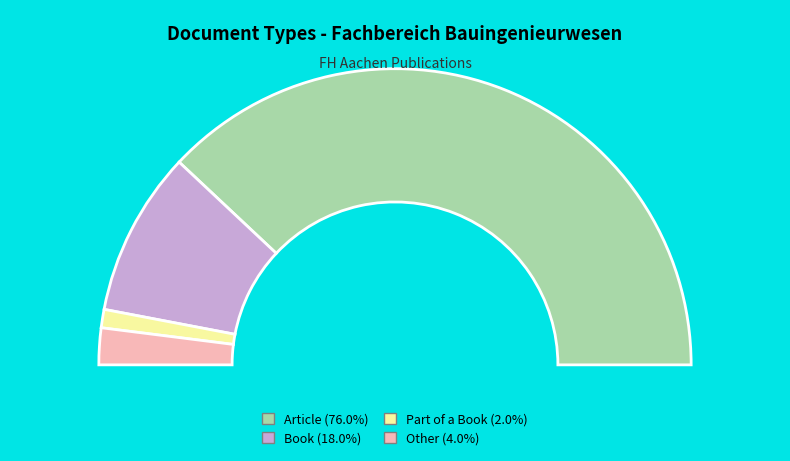

How much of the chart is everything except Article?

24.0%